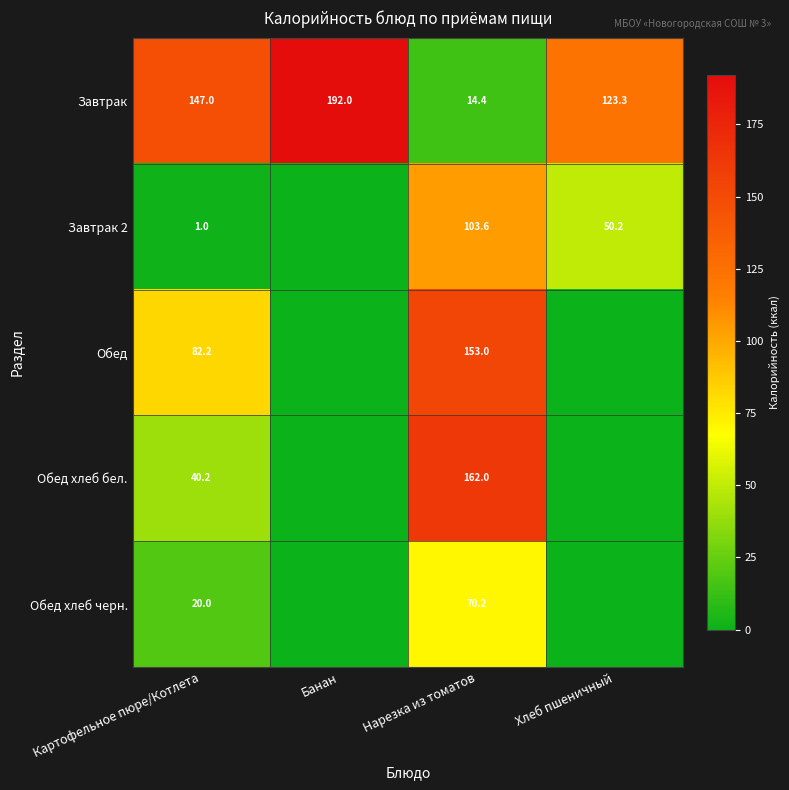

What is the spread (max minus min) of values at Картофельное пюре/Котлета?

146.0